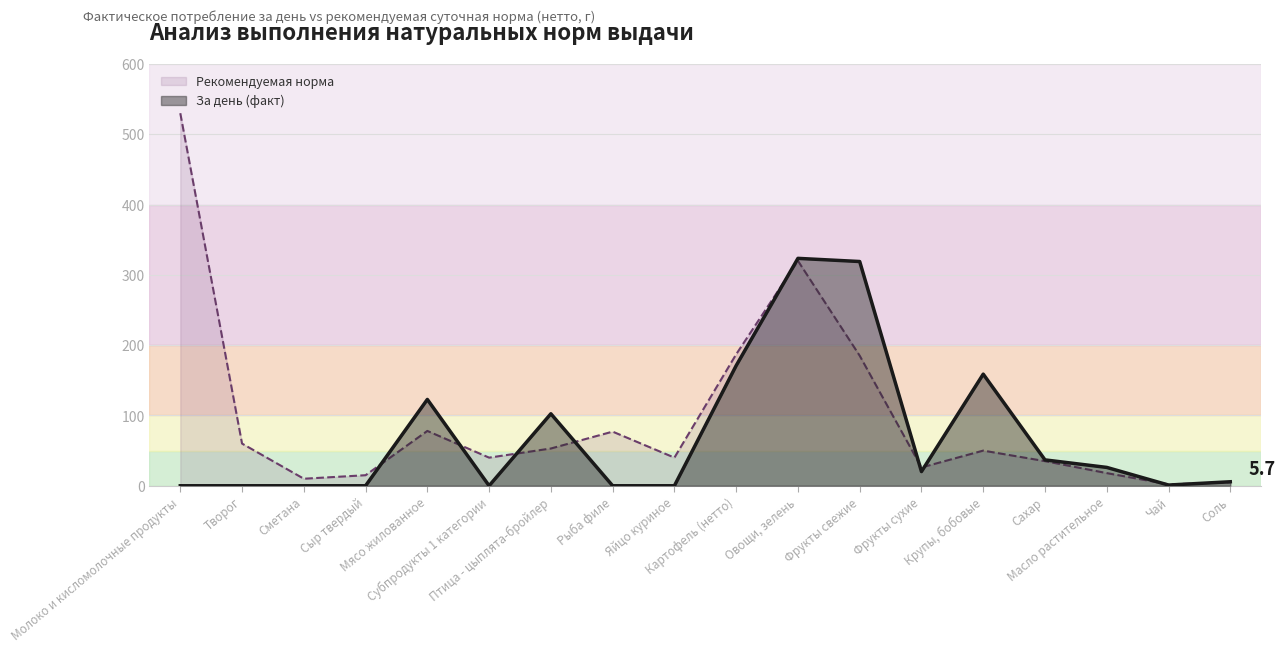

What is the label of the 4th point from the left?

Сыр твердый